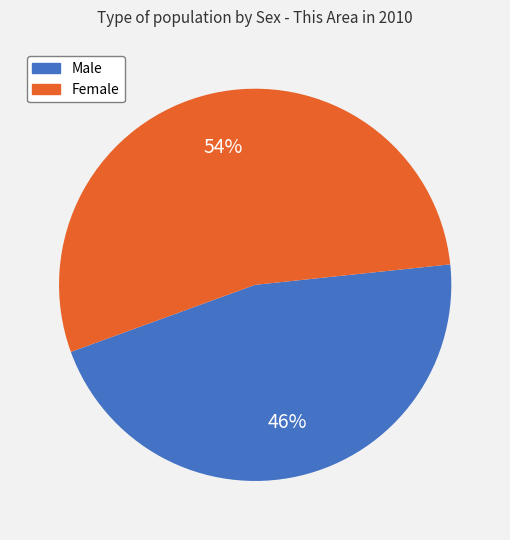

Between Female and Male, which is larger?

Female